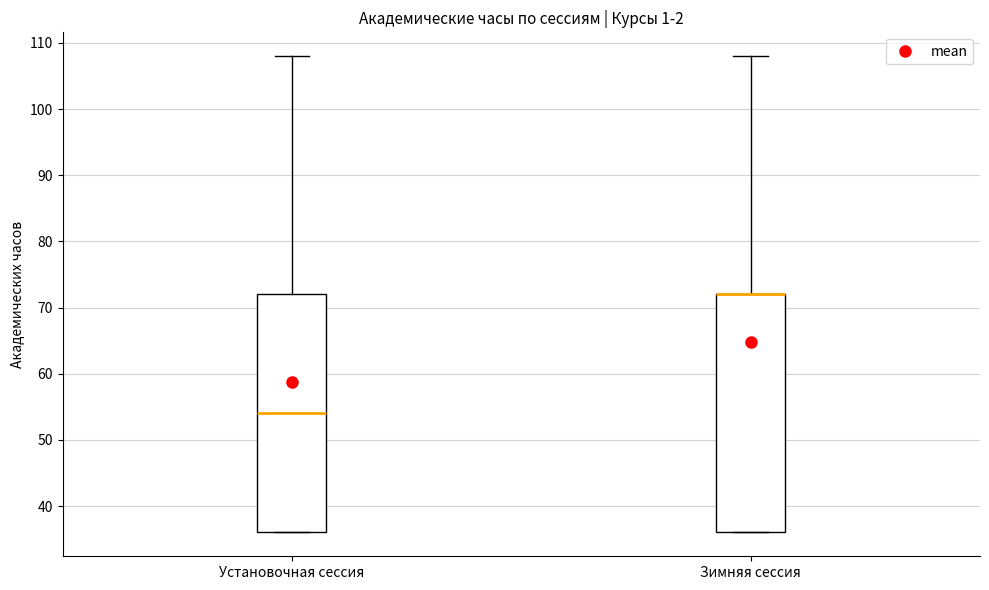

Reading left to right, read every box against the y-axis: the position of its median line, the range the box covers, and the ends of its whiskers. The values are not printed on the chart, so give them approximately, as read against the axis.

Установочная сессия: median 54, box 36 to 72, whiskers 36 to 108
Зимняя сессия: median 72 (drawn on the box's upper edge), box 36 to 72, whiskers 36 to 108